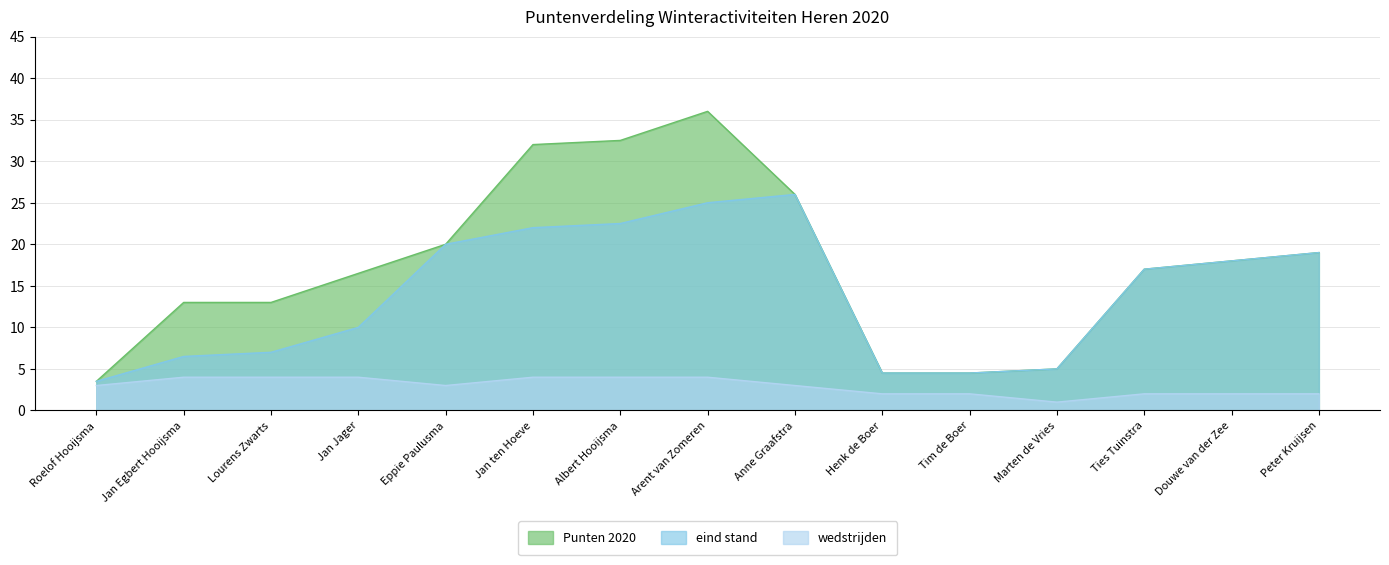

List the labels in order of wedstrijden value, smallest first.

Marten de Vries, Henk de Boer, Tim de Boer, Ties Tuinstra, Douwe van der Zee, Peter Kruijsen, Roelof Hooijsma, Eppie Paulusma, Anne Graafstra, Jan Egbert Hooijsma, Lourens Zwarts, Jan Jager, Jan ten Hoeve, Albert Hooijsma, Arent van Zomeren